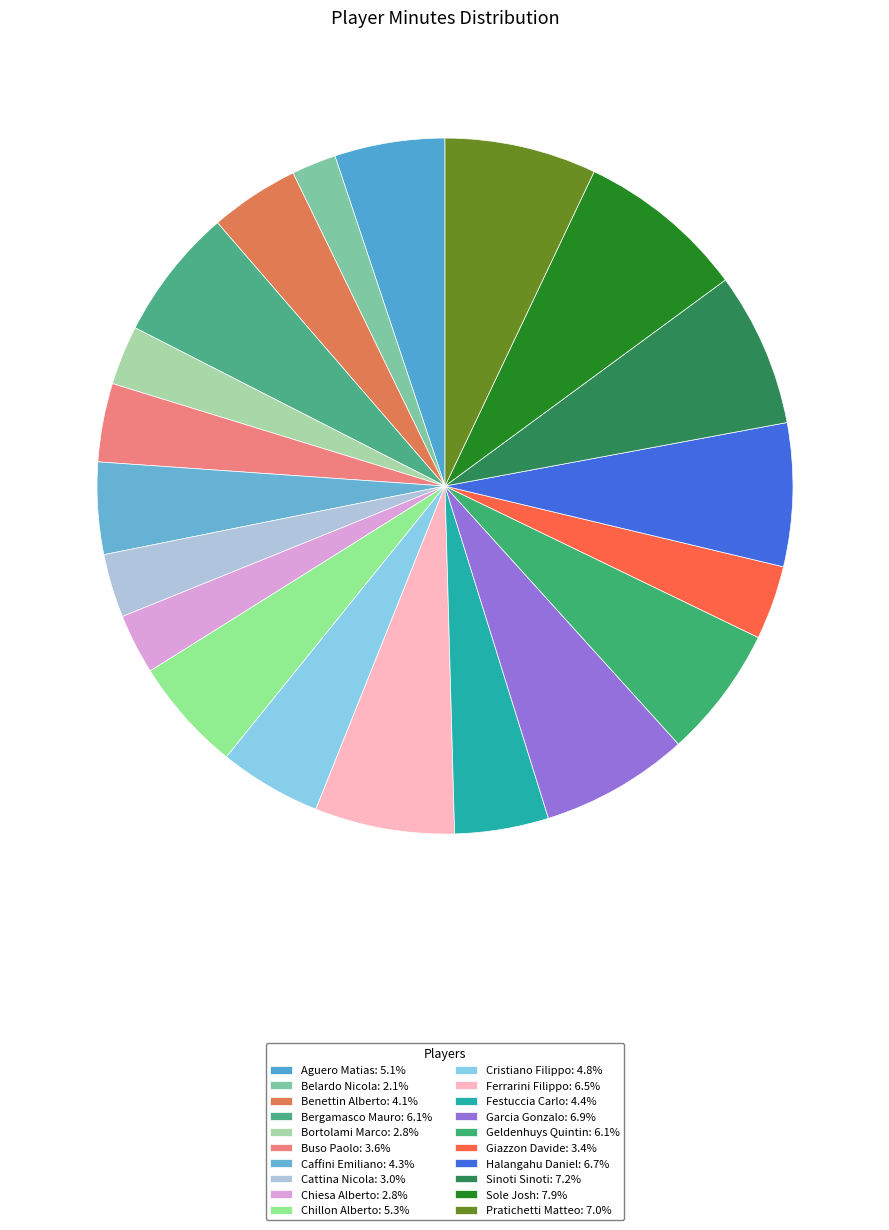

How many slices are in this pie chart?

20